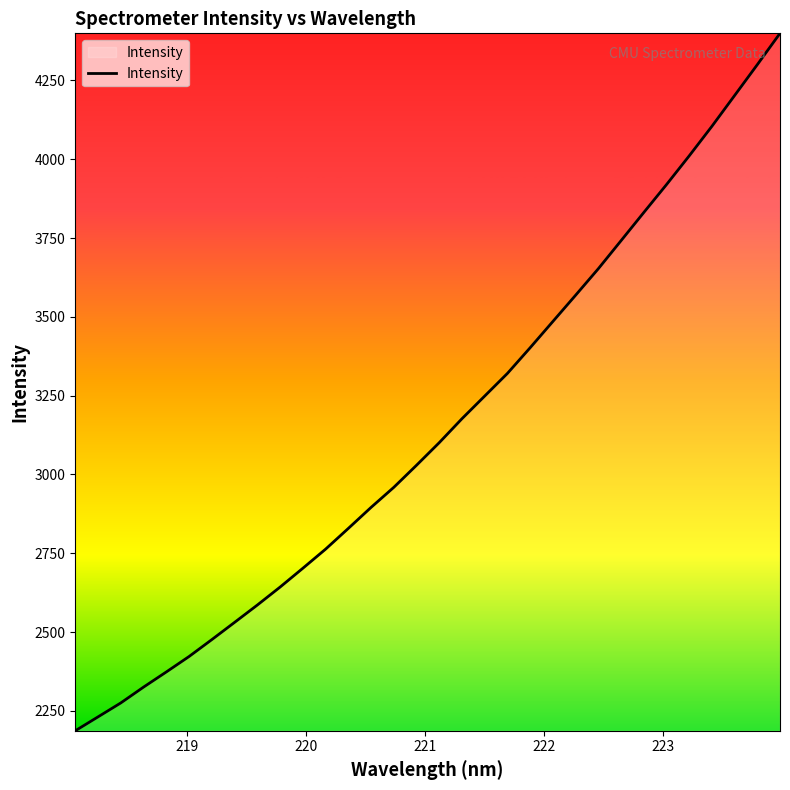

What is the difference between the maximum and minimum values?

2212.7